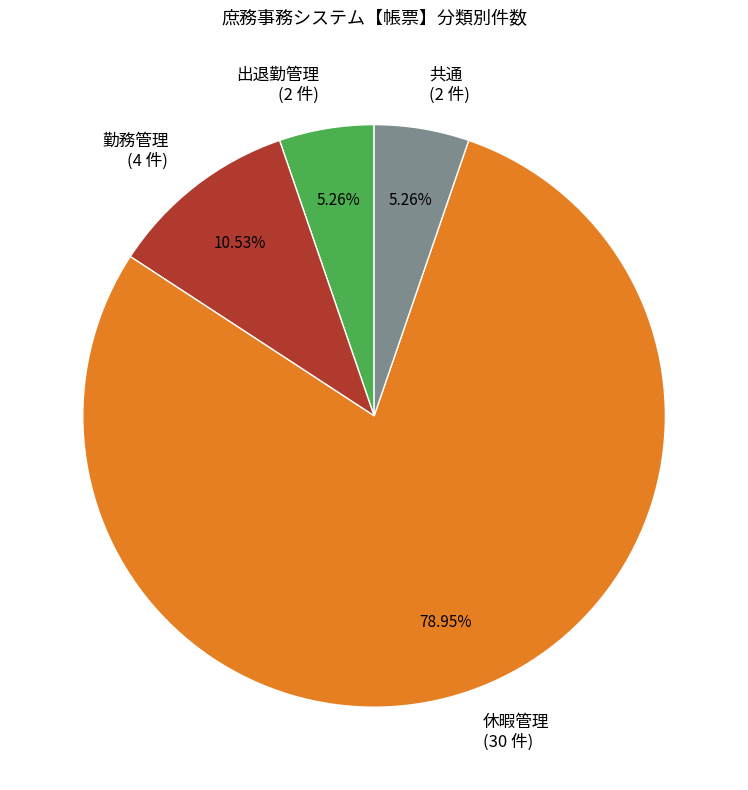

To the nearest percent, what is the difference between the largest and smallest slice percentages?

74%